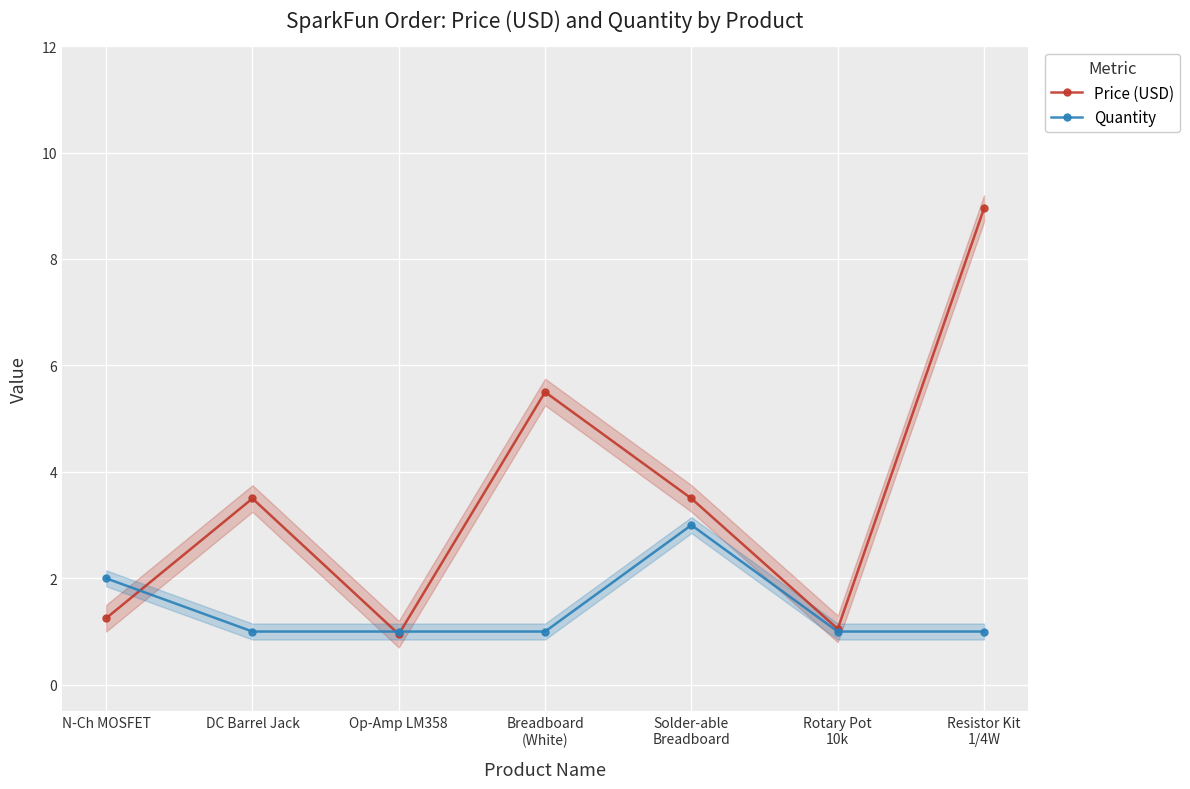

What position from the right is DC Barrel Jack?

6